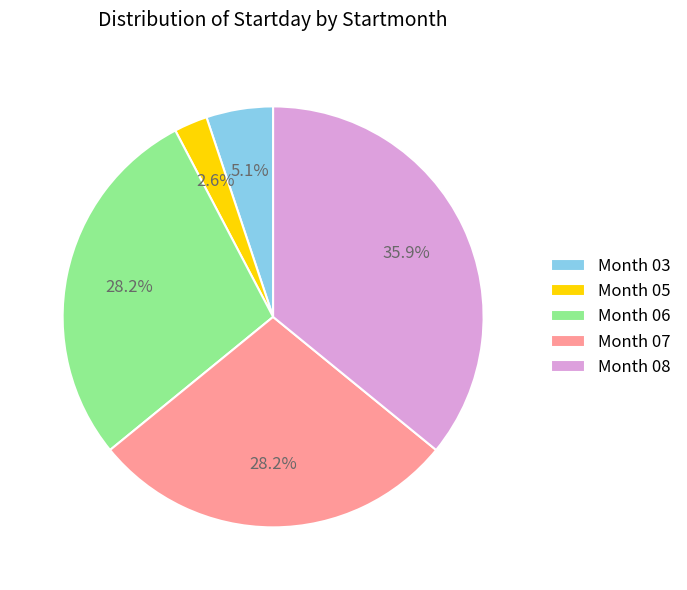

What is the smallest slice in the pie chart?

Month 05